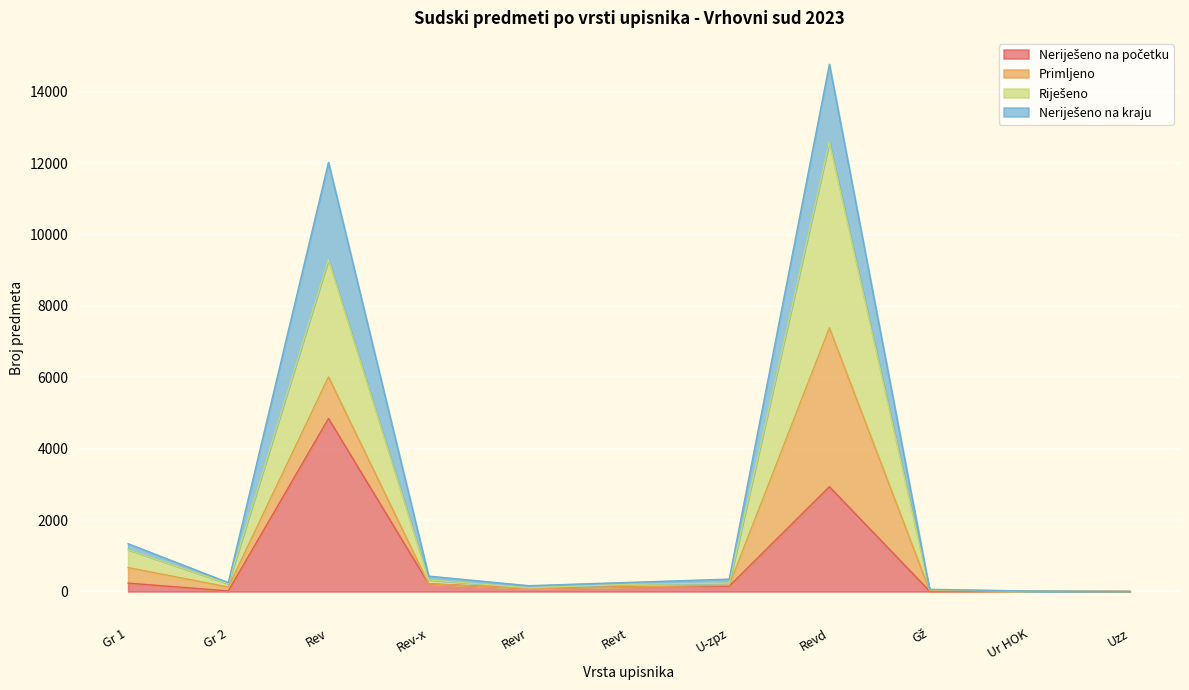

How many data points in Riješeno are above 217?

5